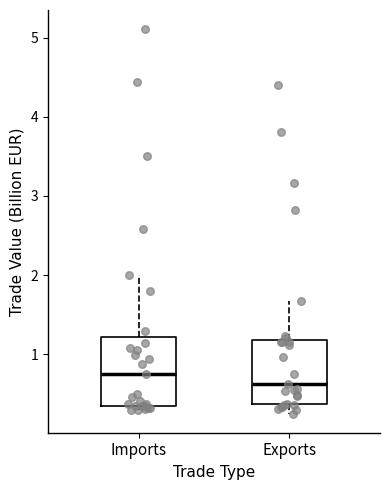

Where does the lower whisker of the box for Exports end on the y-axis? The values are not printed on the chart, so give them approximately, as read against the axis.

0.3